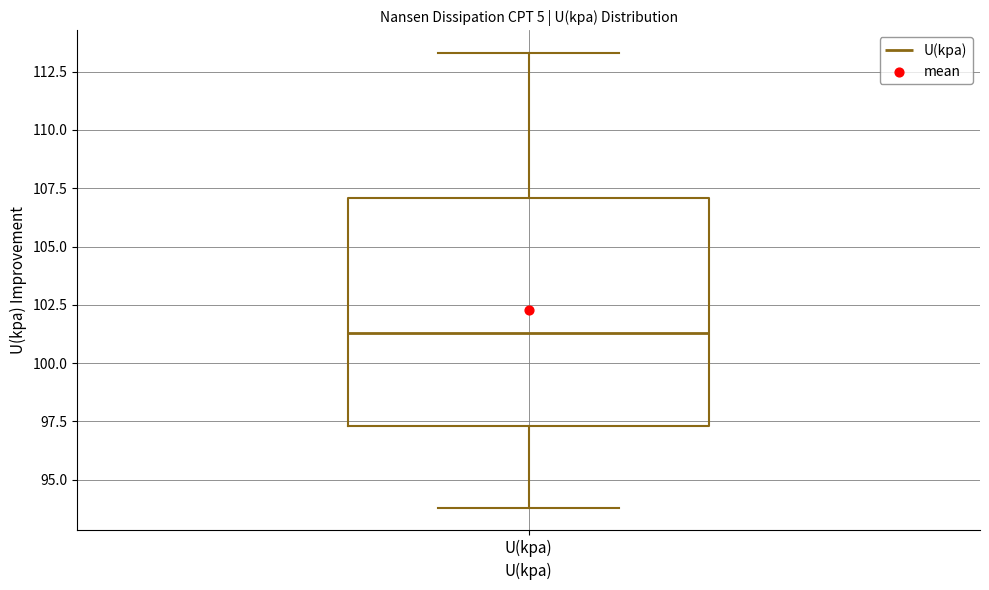

Transcribe this box plot: give where the median line is, the range the box spans, and where the two whiskers end, as read against the y-axis. The values are not printed on the chart, so give them approximately, as read against the axis.

median 101.5, box 97.5 to 107.0, whiskers 94.0 to 113.5